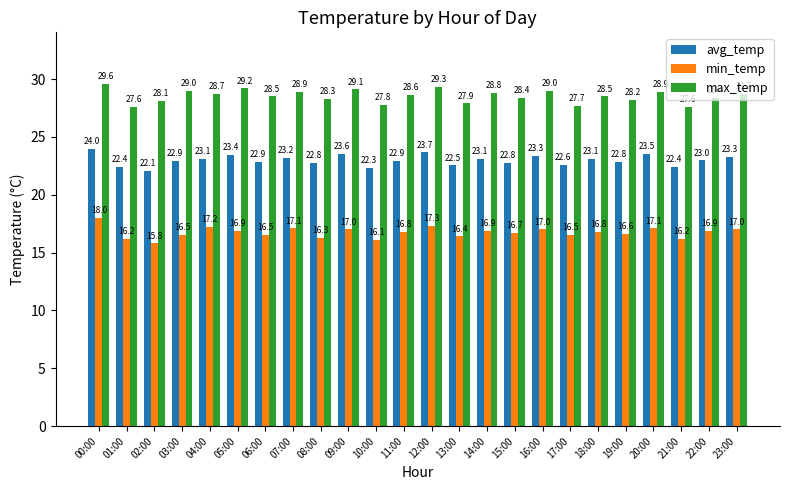

What is the label of the 2nd bar from the left?

01:00